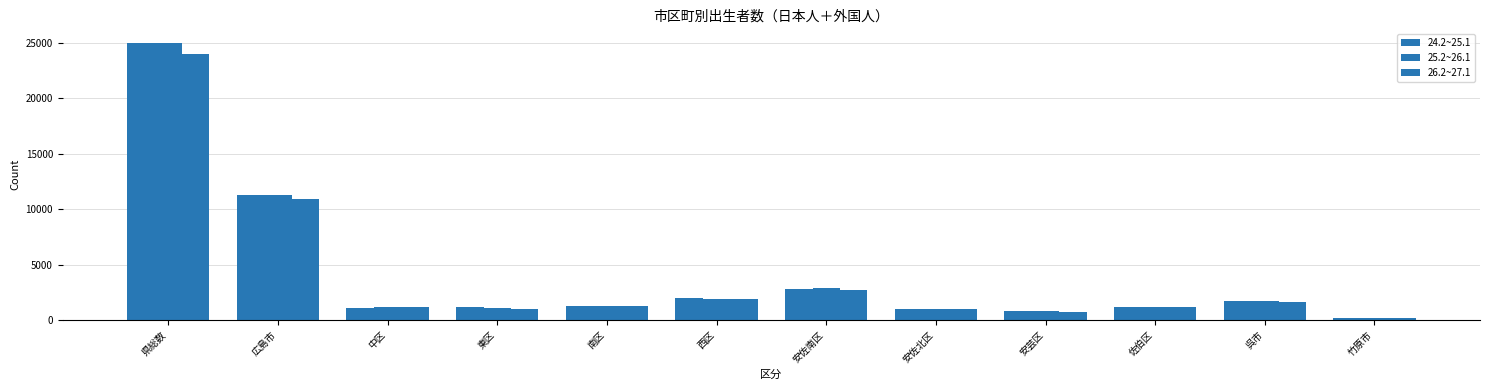

How many values in the 26.2~27.1 series are below 1297?

6